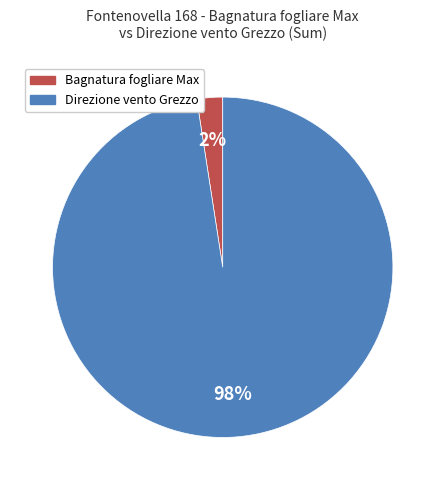

Is there a majority slice in this chart?

Yes